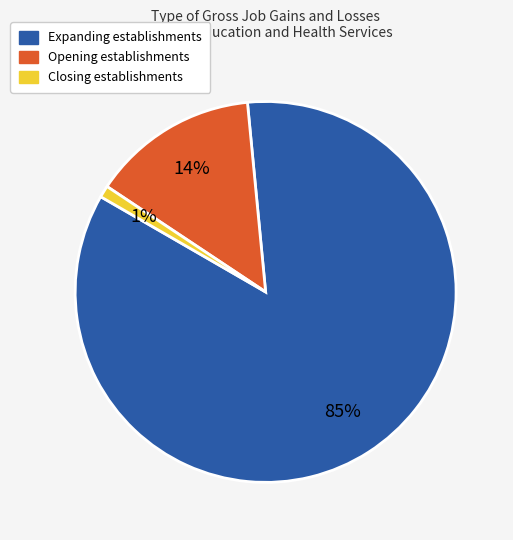

To the nearest percent, what is the difference between the largest and smallest slice percentages?

84%